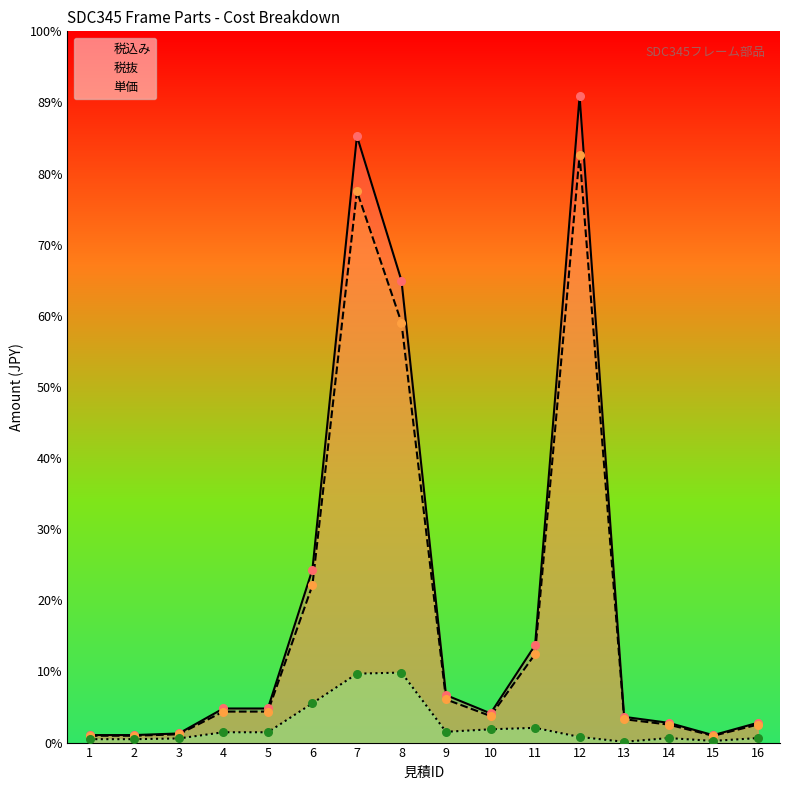

At how many categories does at least one series exceed 111287?

3